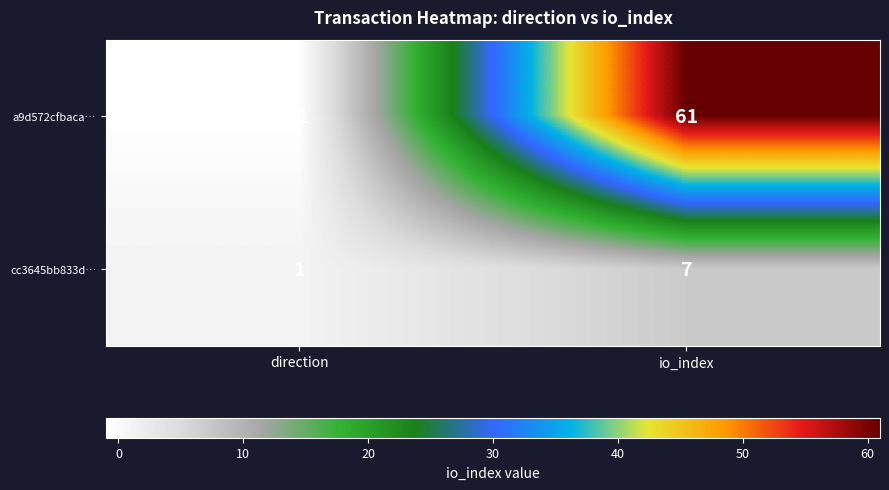

Which series has the largest total across all categories?

a9d572cfbaca…